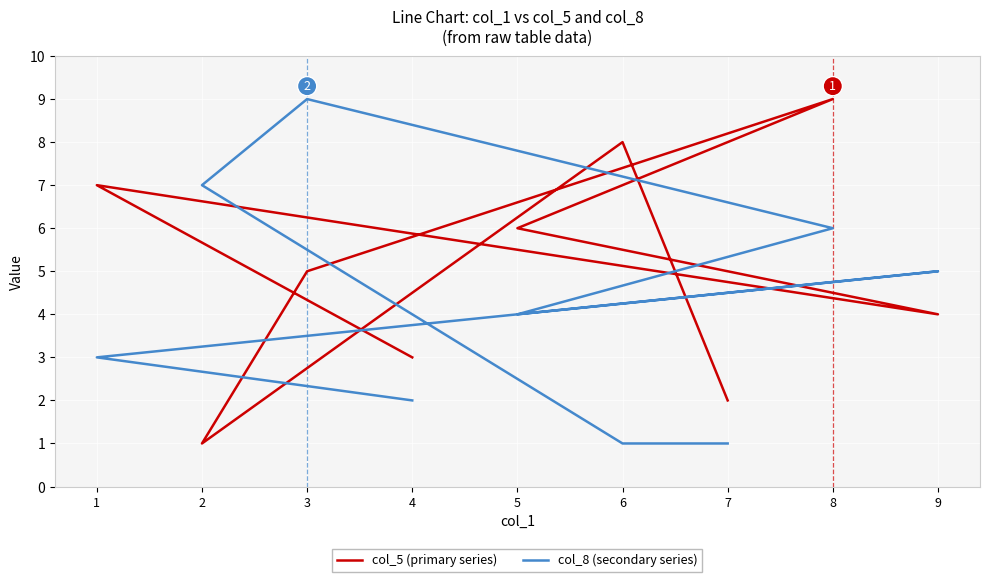

Rank the series at 5 from lowest to highest value.

col_8 (secondary series), col_5 (primary series)